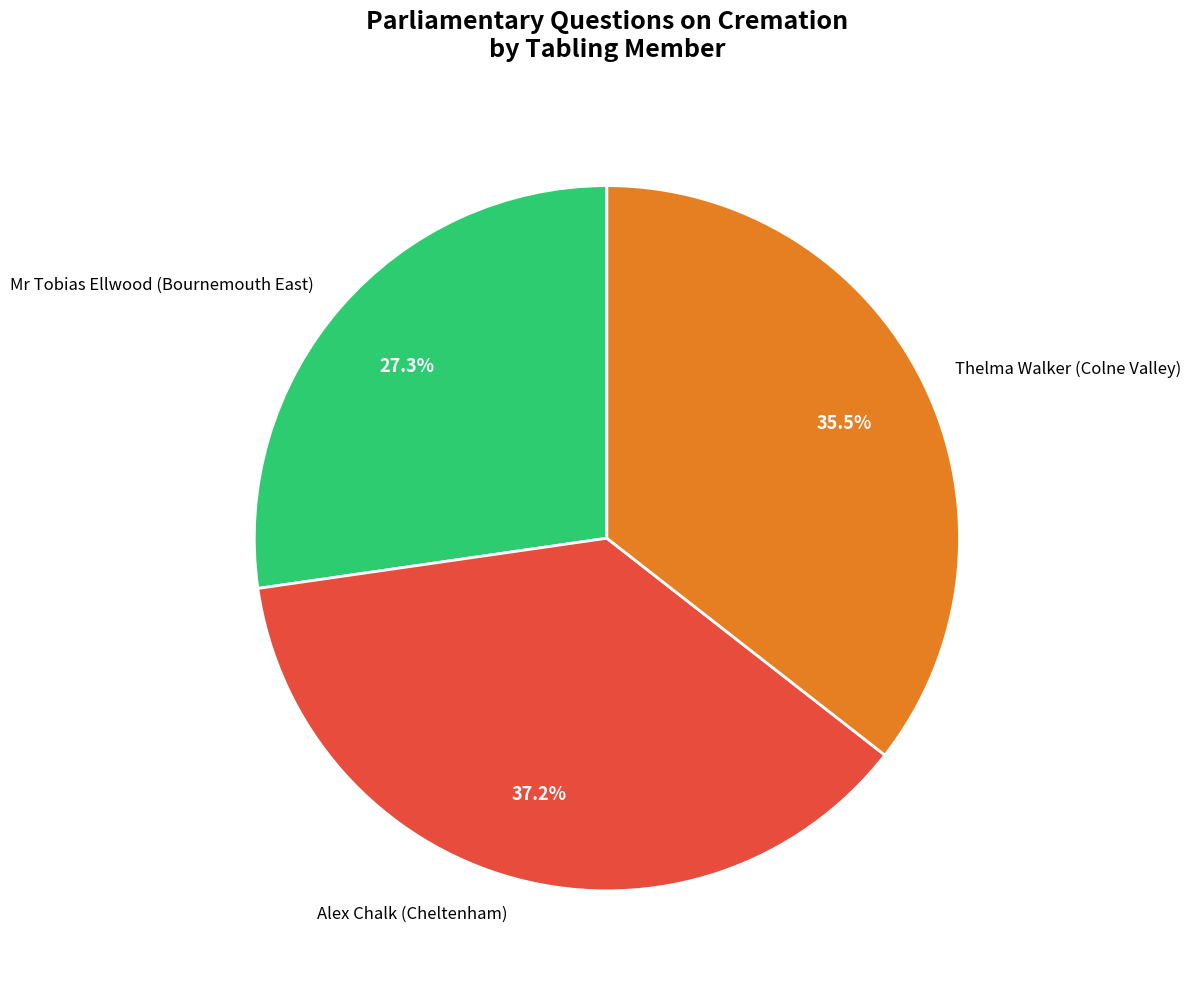

Rank the categories by value from lowest to highest.

Mr Tobias Ellwood (Bournemouth East), Thelma Walker (Colne Valley), Alex Chalk (Cheltenham)